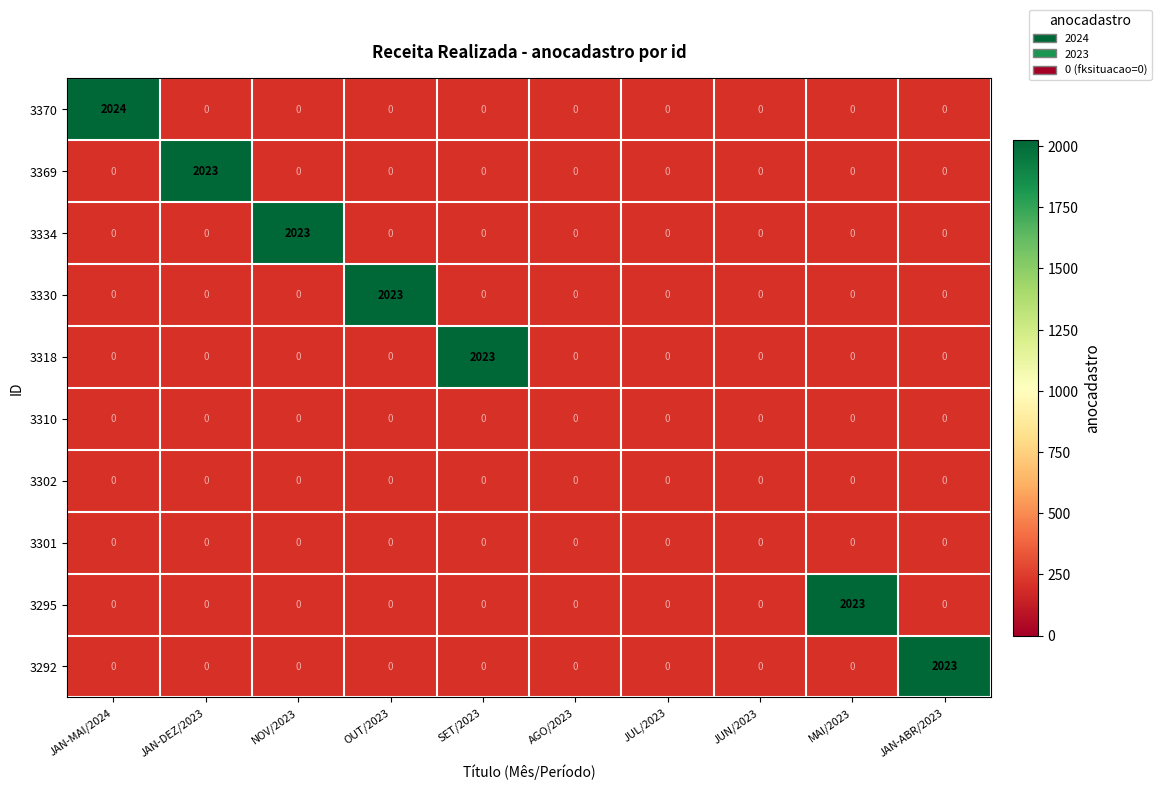

The 3292 series shows 2023 at JAN-ABR/2023. True or false?

True